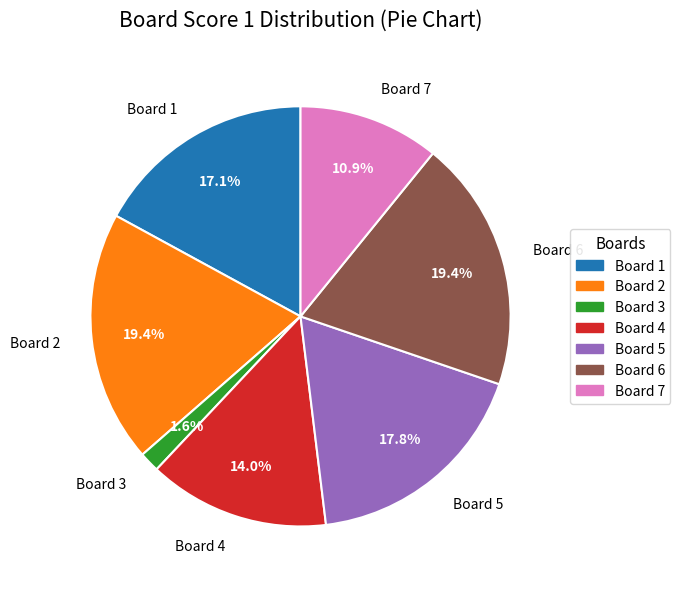

Is the sum of Board 1 and Board 2 greater than half?

No